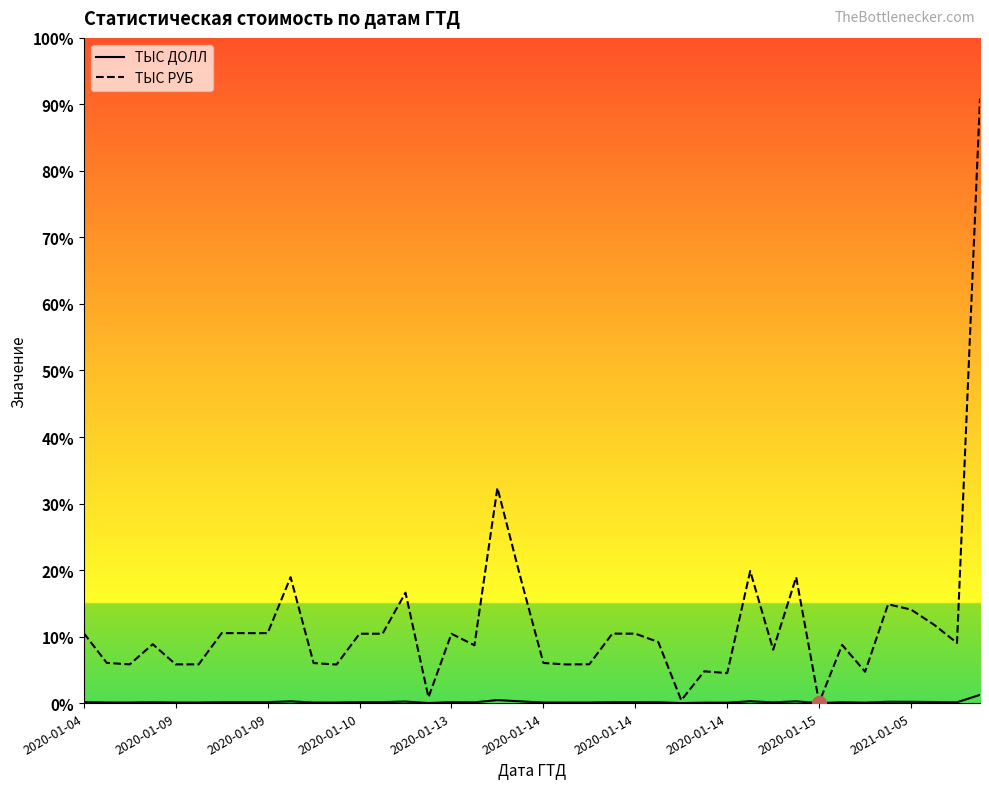

True or false: ТЫС ДОЛЛ and ТЫС РУБ intersect in this chart.

False